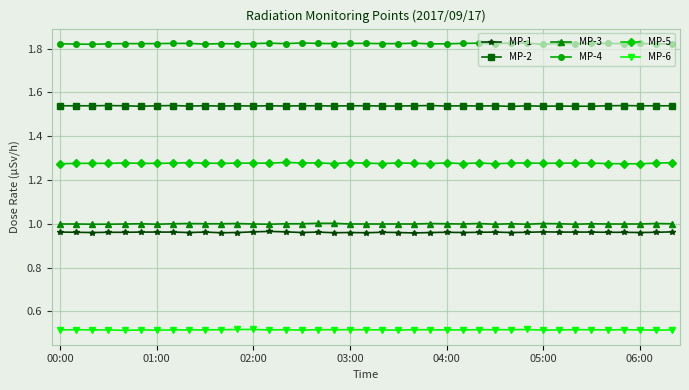

True or false: MP-4 and MP-2 intersect in this chart.

False